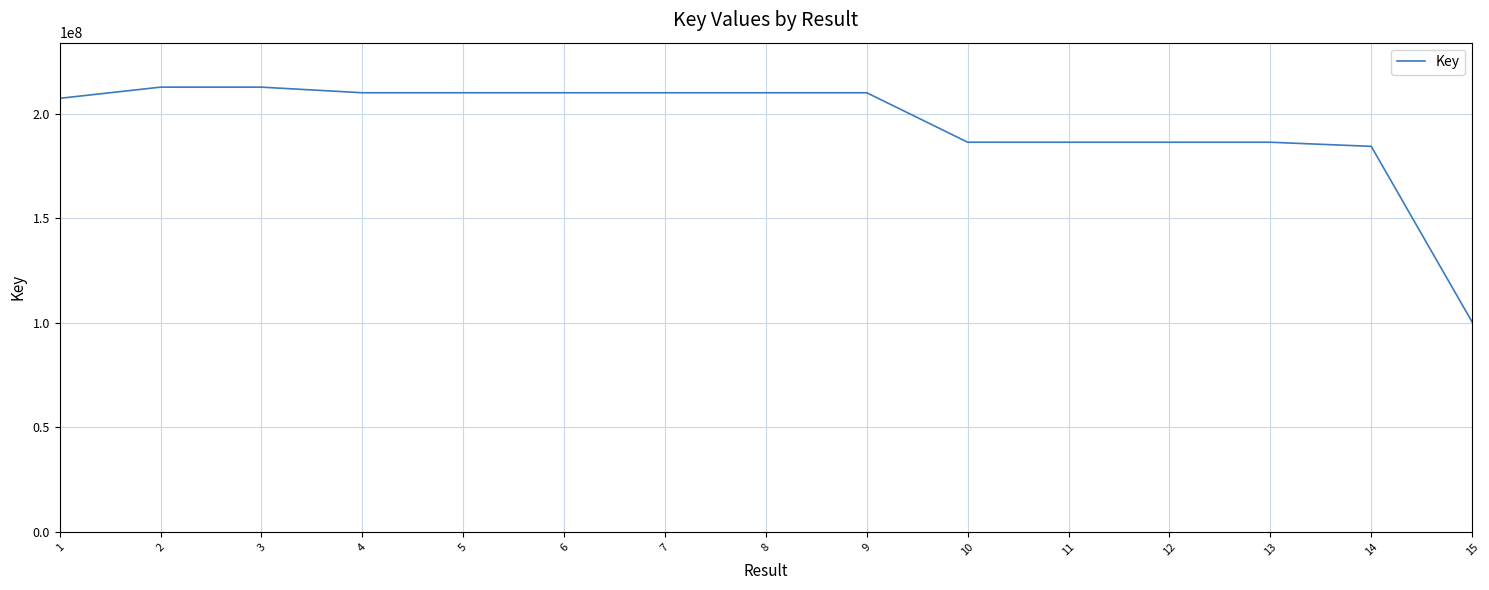

What is the maximum value shown in the chart?

212639548